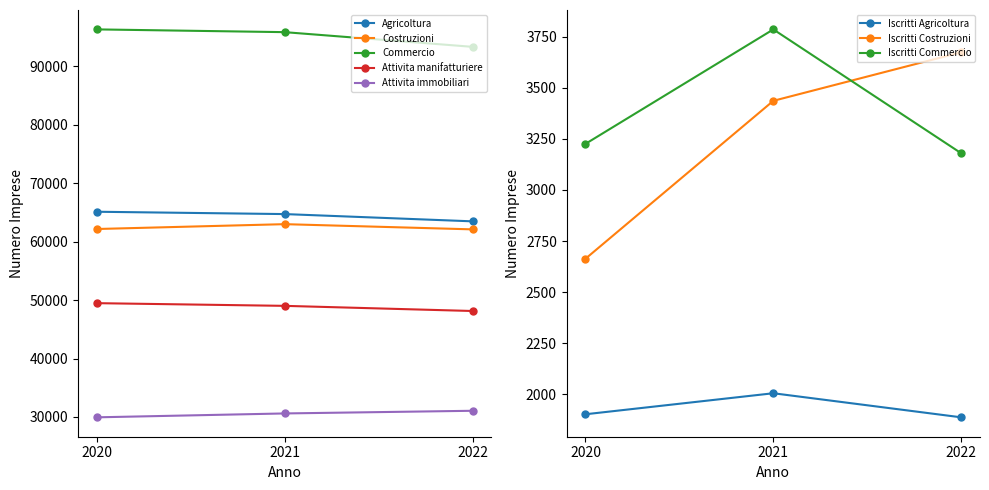

What is the maximum value shown in the chart?

96306